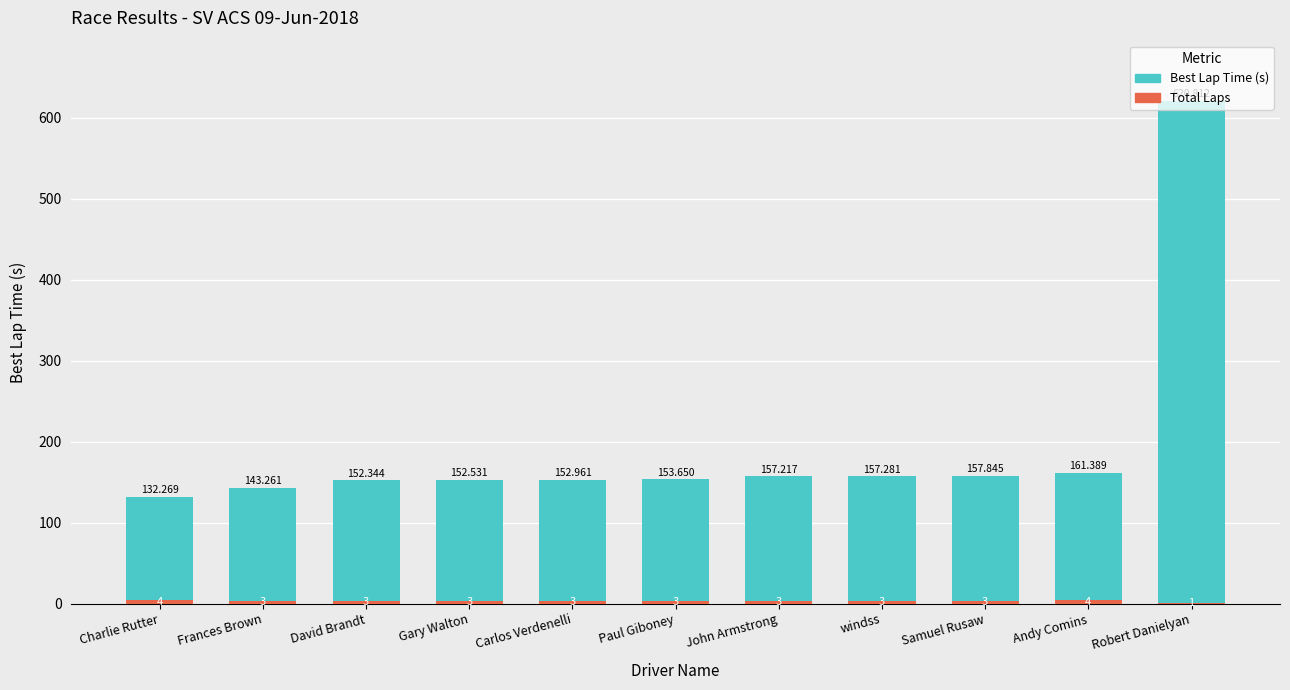

True or false: Total Laps has a value of 1.1 at David Brandt.

False